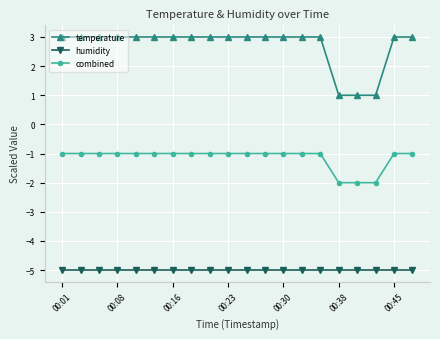

What is the sum of all combined values?

-23.0